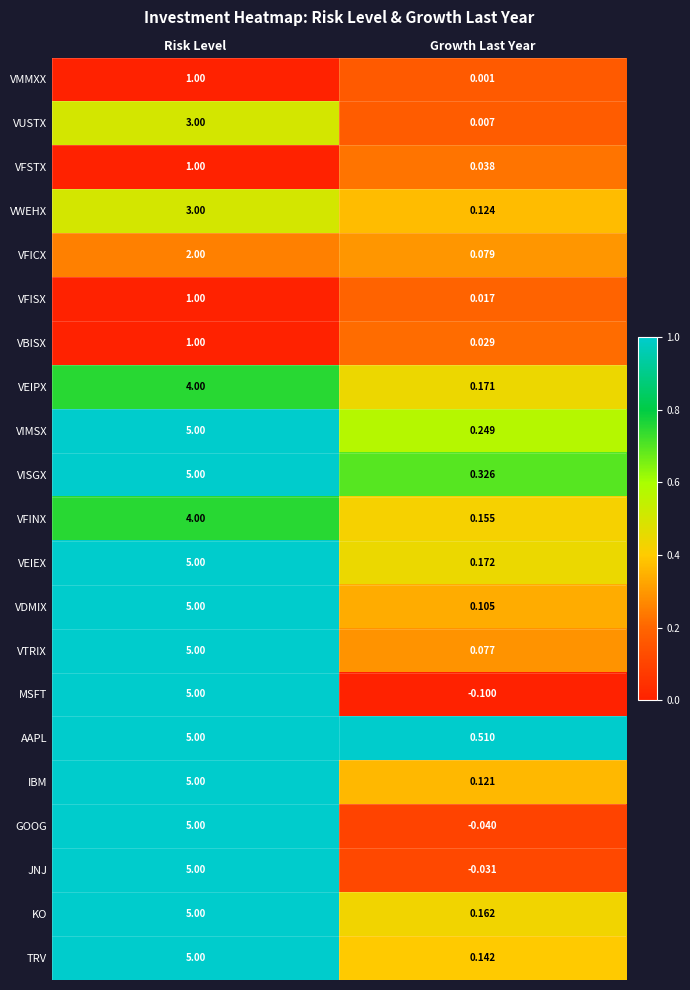

What is the total value across all series at Growth Last Year?

2.3